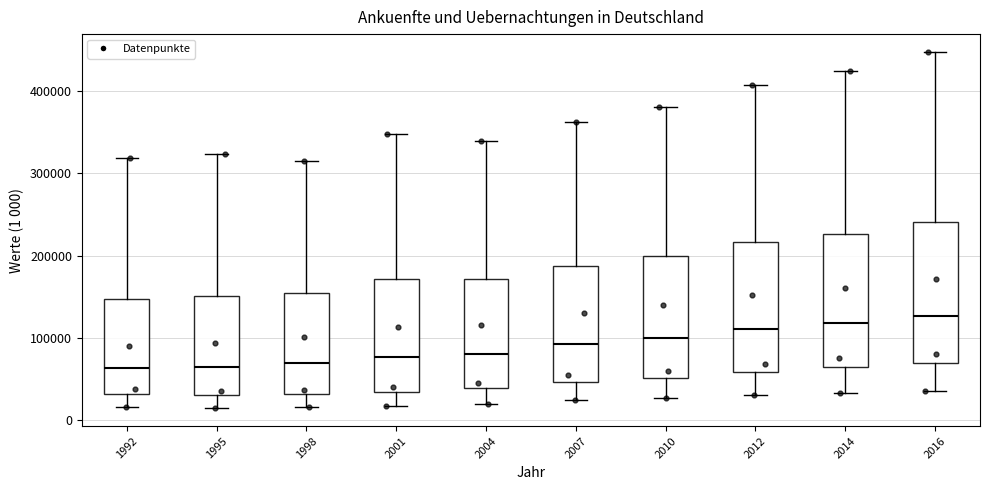

Reading left to right, transcribe this box plot: for each box, give where its median line is, the range the box spans, and where its two whiskers end, as read against the y-axis. The values are not printed on the chart, so give them approximately, as read against the axis.

1992: median 60000, box 30000 to 150000, whiskers 20000 to 320000
1995: median 60000, box 30000 to 150000, whiskers 10000 to 320000
1998: median 70000, box 30000 to 150000, whiskers 20000 to 310000
2001: median 80000, box 40000 to 170000, whiskers 20000 to 350000
2004: median 80000, box 40000 to 170000, whiskers 20000 to 340000
2007: median 90000, box 50000 to 190000, whiskers 20000 to 360000
2010: median 100000, box 50000 to 200000, whiskers 30000 to 380000
2012: median 110000, box 60000 to 220000, whiskers 30000 to 410000
2014: median 120000, box 60000 to 230000, whiskers 30000 to 420000
2016: median 130000, box 70000 to 240000, whiskers 40000 to 450000